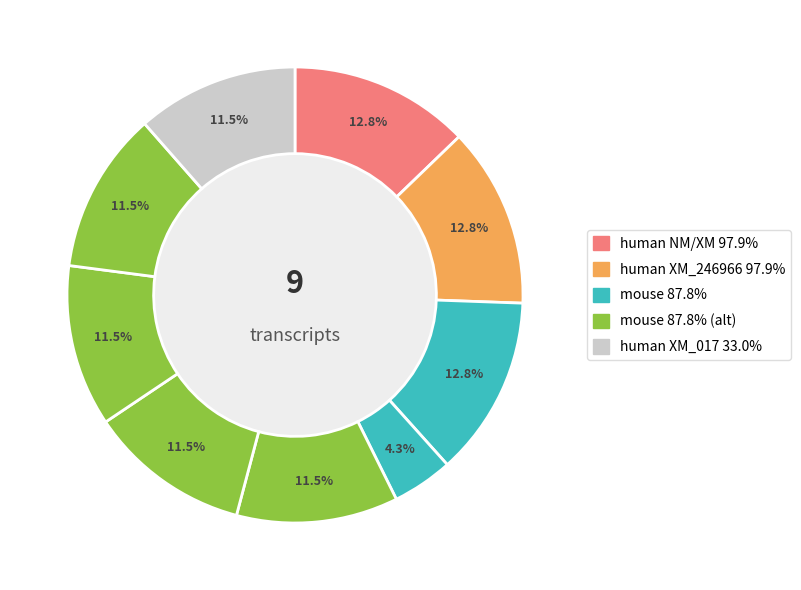

How many segments does this pie chart have?

9